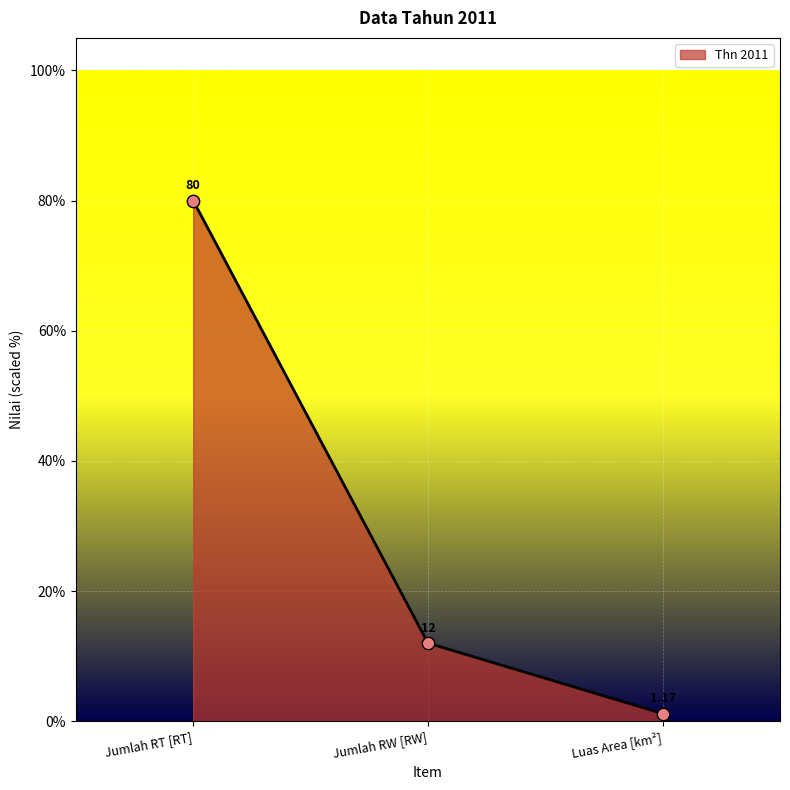

What is the change in value from Jumlah RW [RW] to Luas Area [km²]?

-10.8